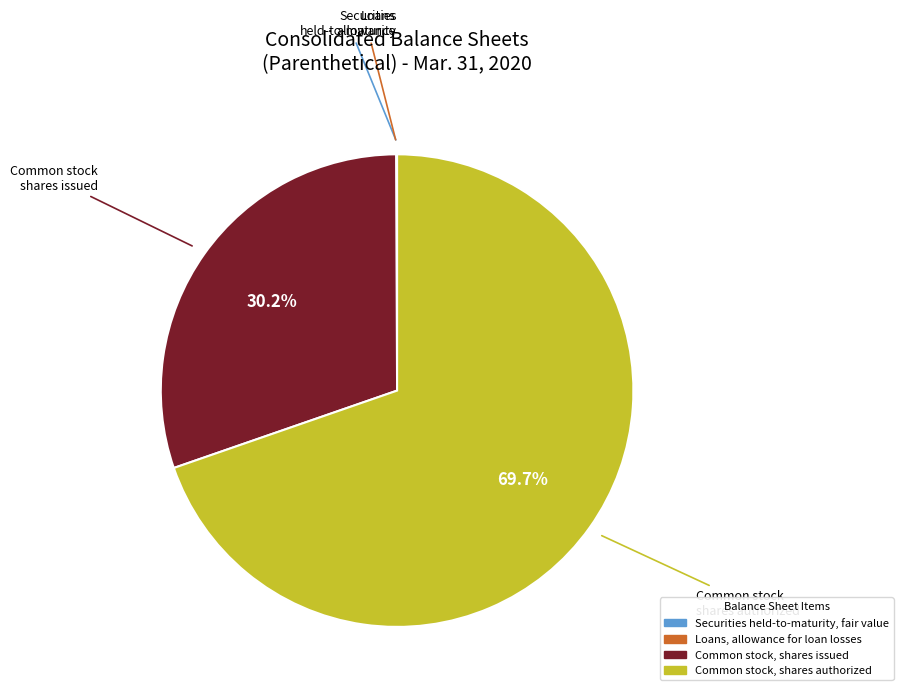

Does any single category account for the majority?

Yes